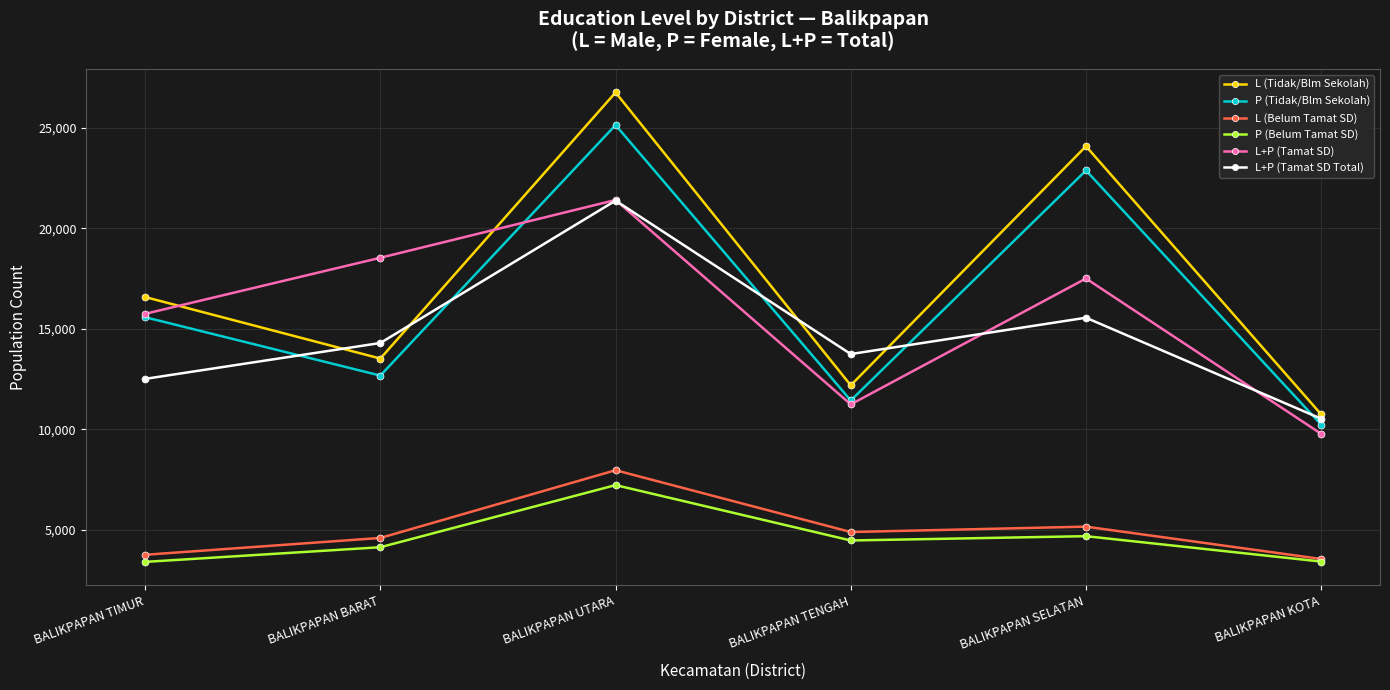

True or false: L (Tidak/Blm Sekolah) and L+P (Tamat SD) cross at least once.

True